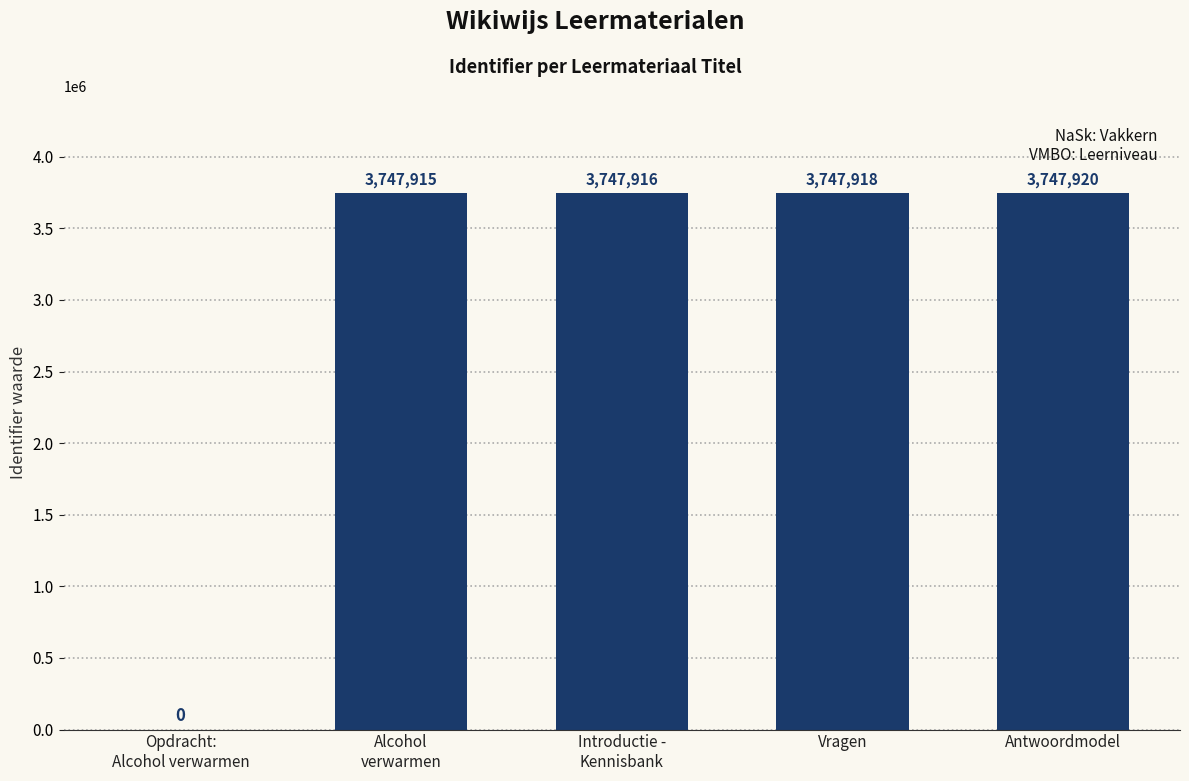

What is the greatest value displayed?

3747920